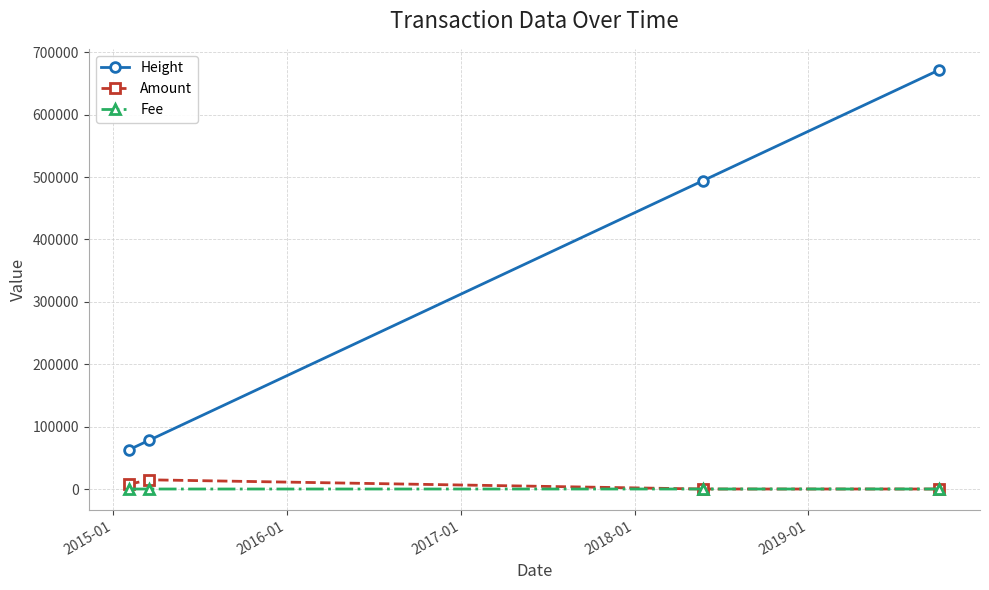

True or false: Height has more than 2 points higher than both neighbors.

False